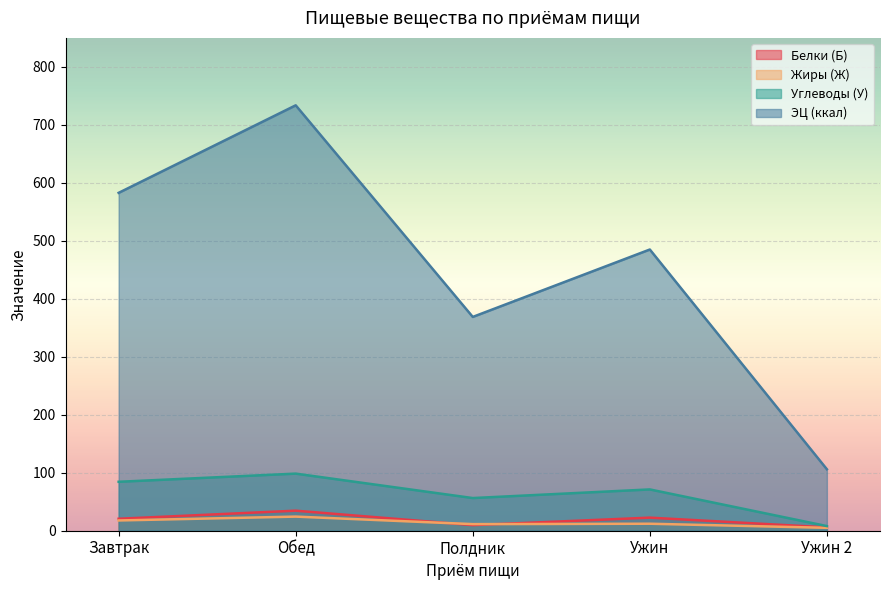

What is the spread (max minus min) of values at Ужин?

472.9